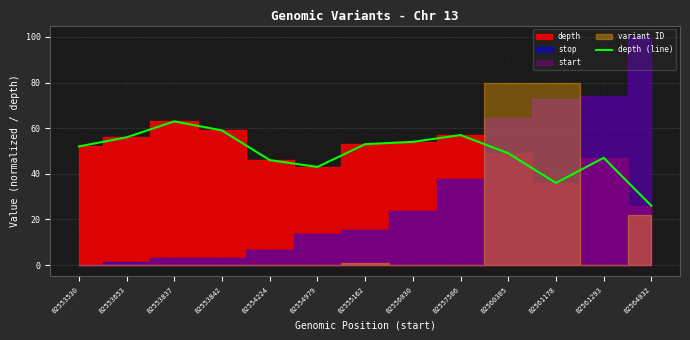

What is the ratio of the value at 82553530 to the value at 82561178?

1.4